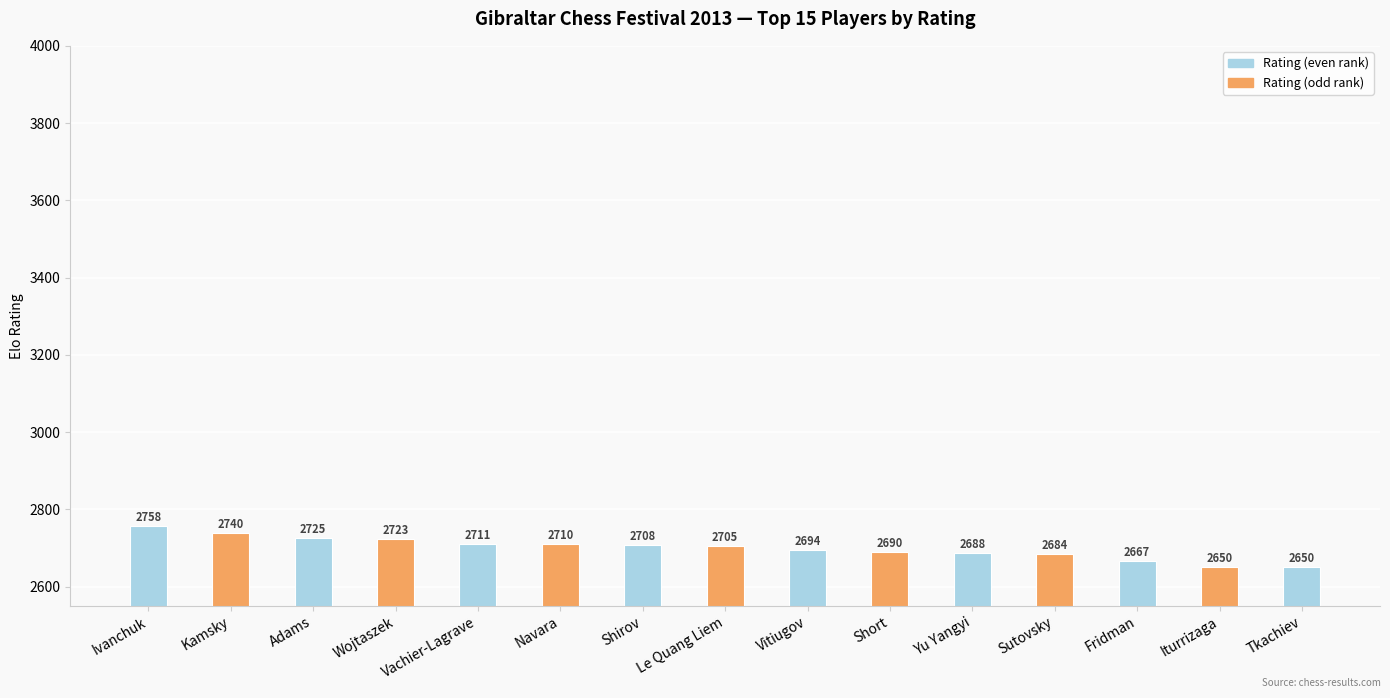

Are the bars grouped side by side (vs. stacked)?

No